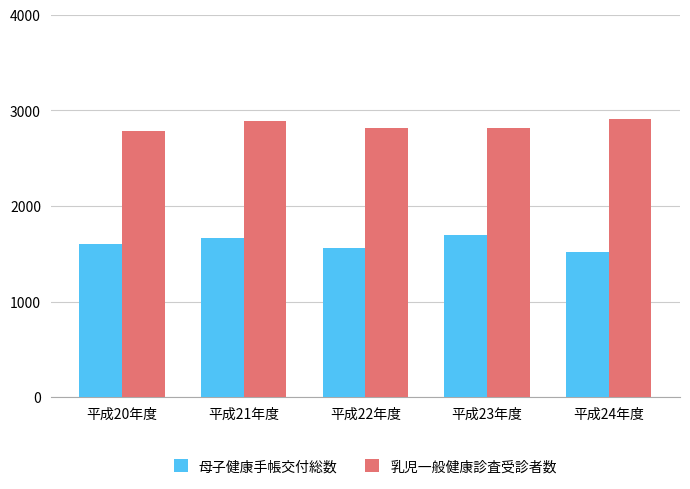

Which series has the largest total across all categories?

乳児一般健康診査受診者数